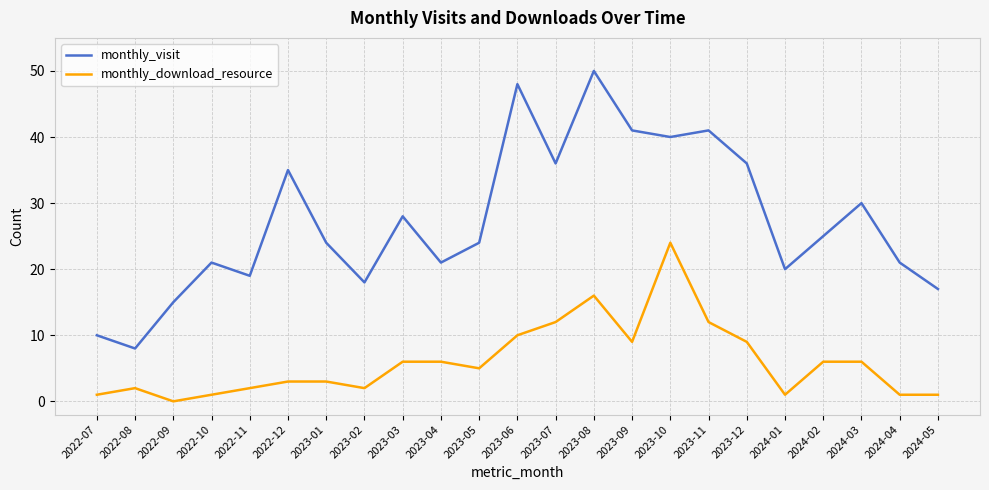

The value of monthly_download_resource at 2023-01 is 3. True or false?

True